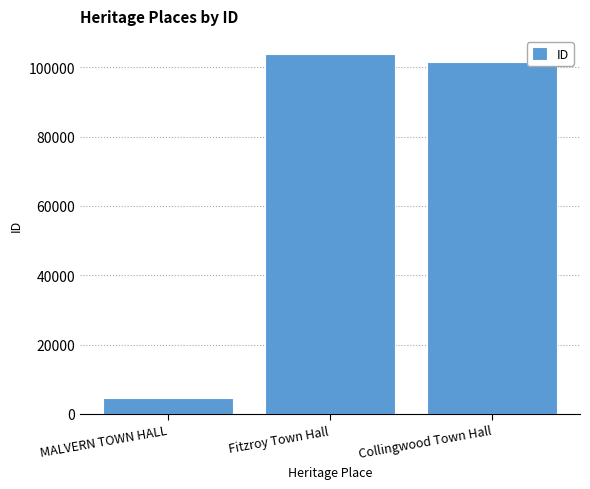

Is it true that the value at Collingwood Town Hall is 101651?

True